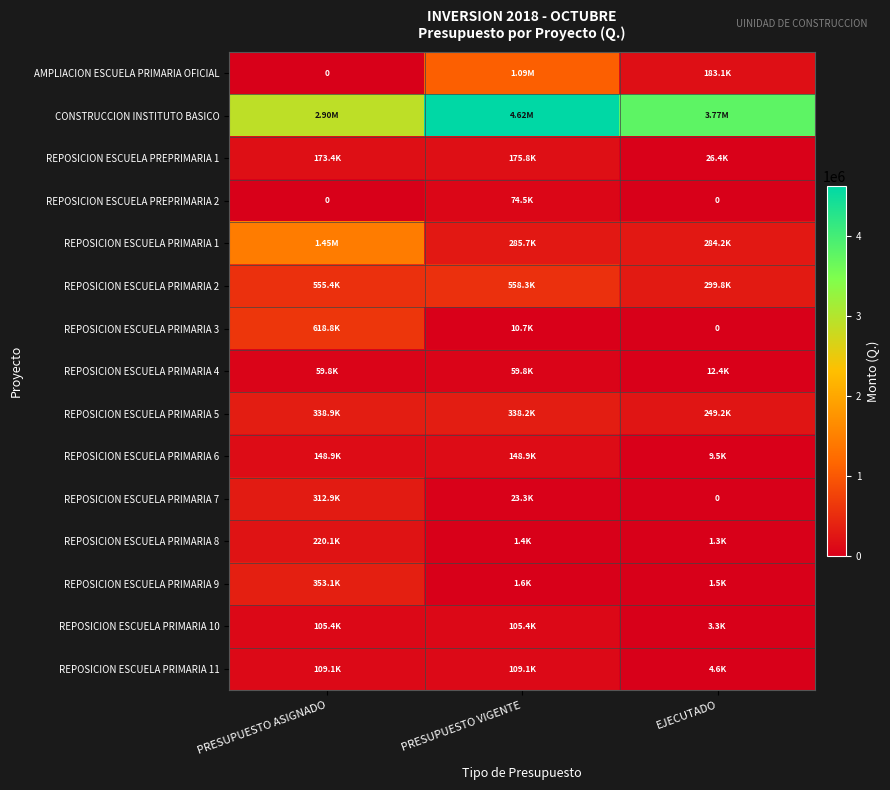

Which series has the widest spread of values?

CONSTRUCCION INSTITUTO BASICO